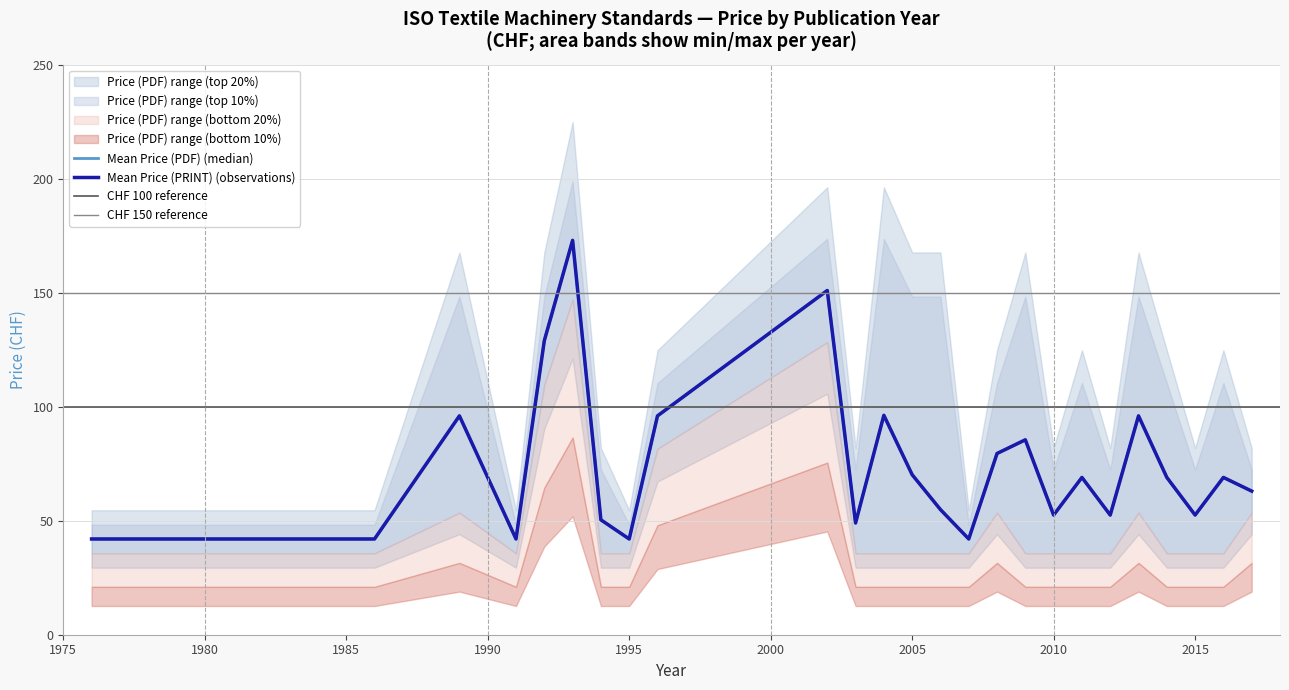

Which series has the largest total across all categories?

Price (PDF)